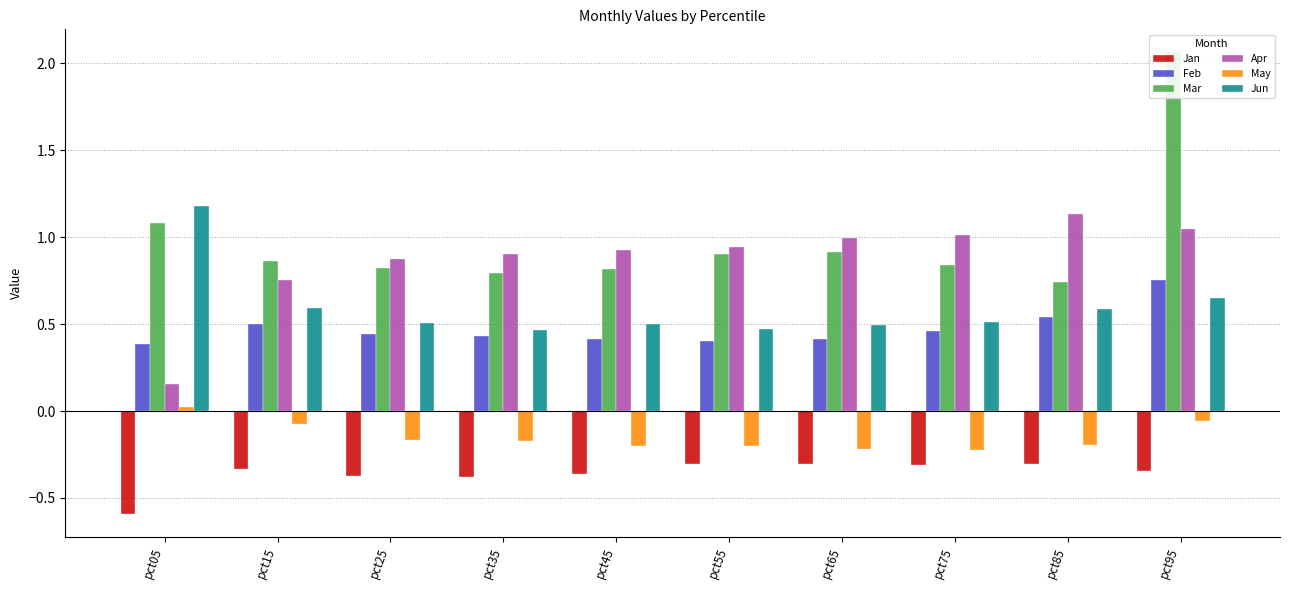

Which series has the largest total across all categories?

Mar